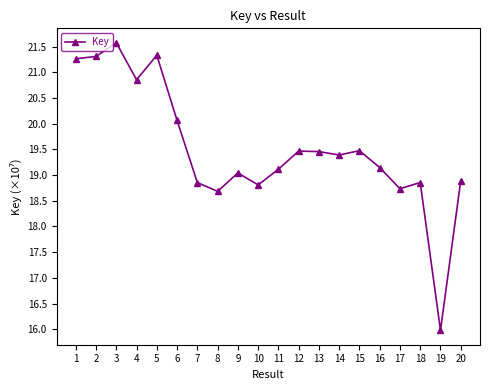

What is the smallest value displayed?

16.0